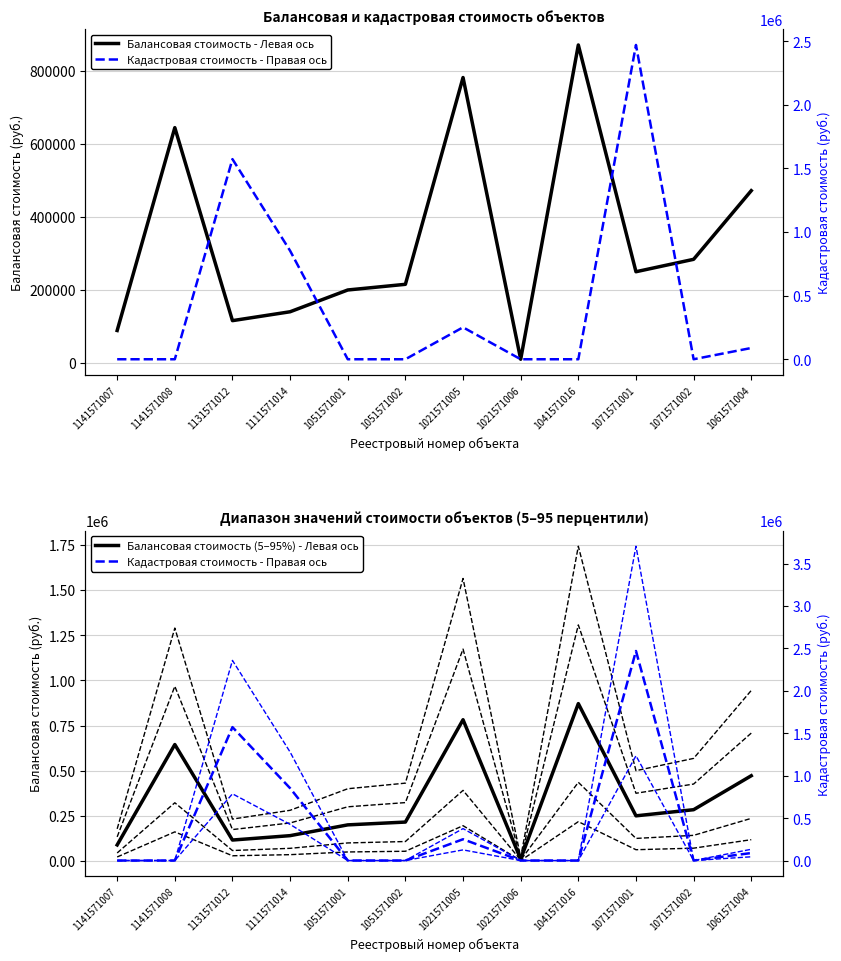

Which series has the largest total across all categories?

Кадастровая стоимость